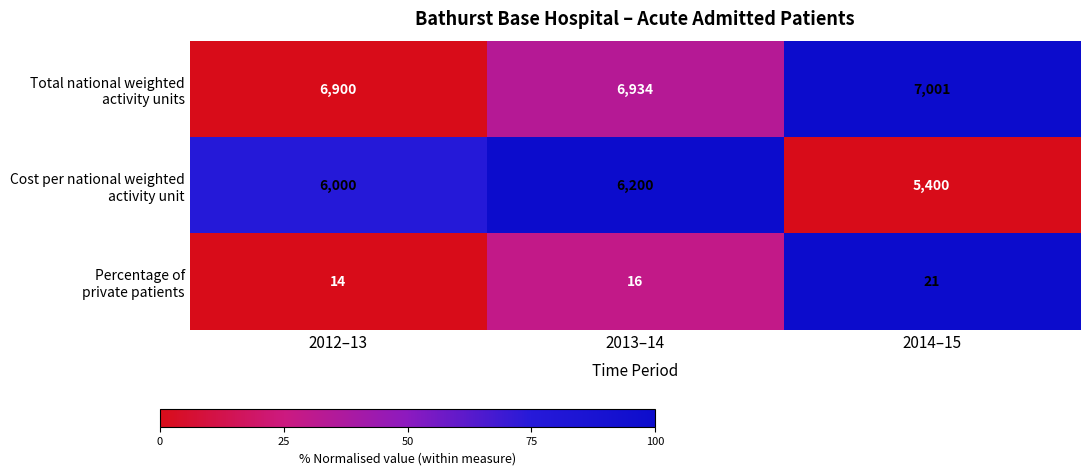

What is the difference between the highest and lowest values at 2013–14?

6918